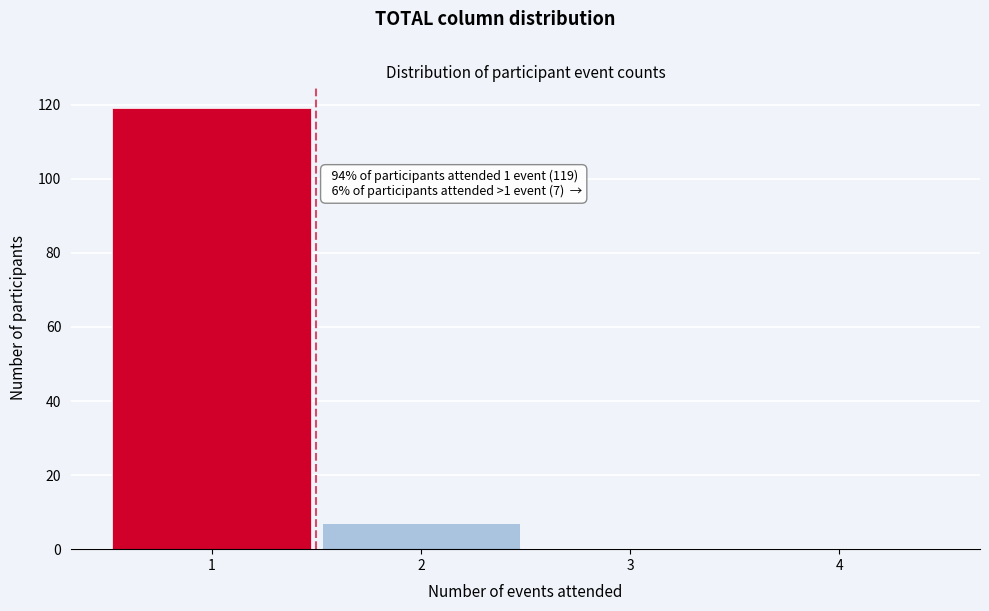

Which range on the x-axis has the tallest bar?

0.5 to 1.5